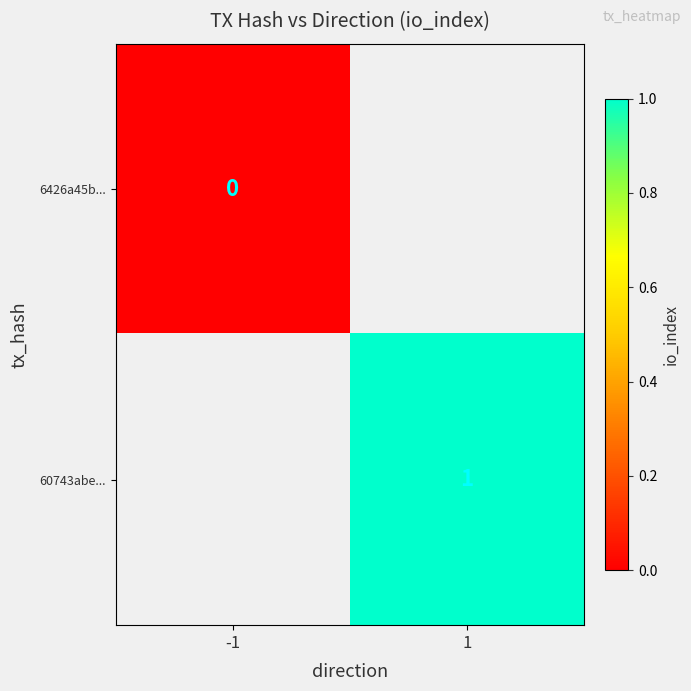

The value of 60743abe... at 1 is 1. True or false?

True